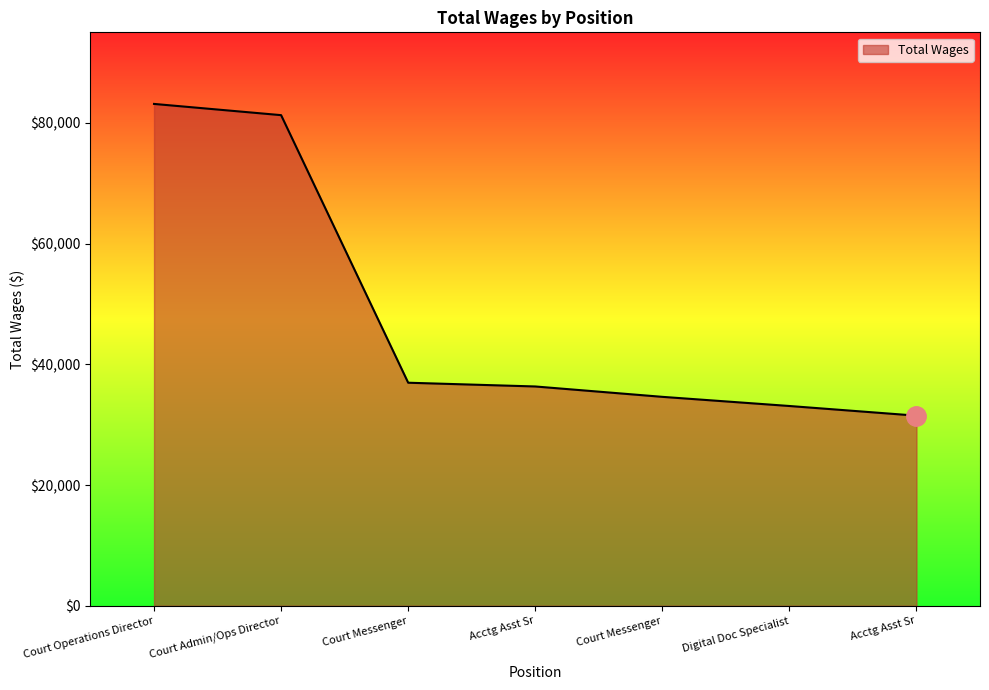

At which category does the chart reach its peak across all series?

Court Operations Director